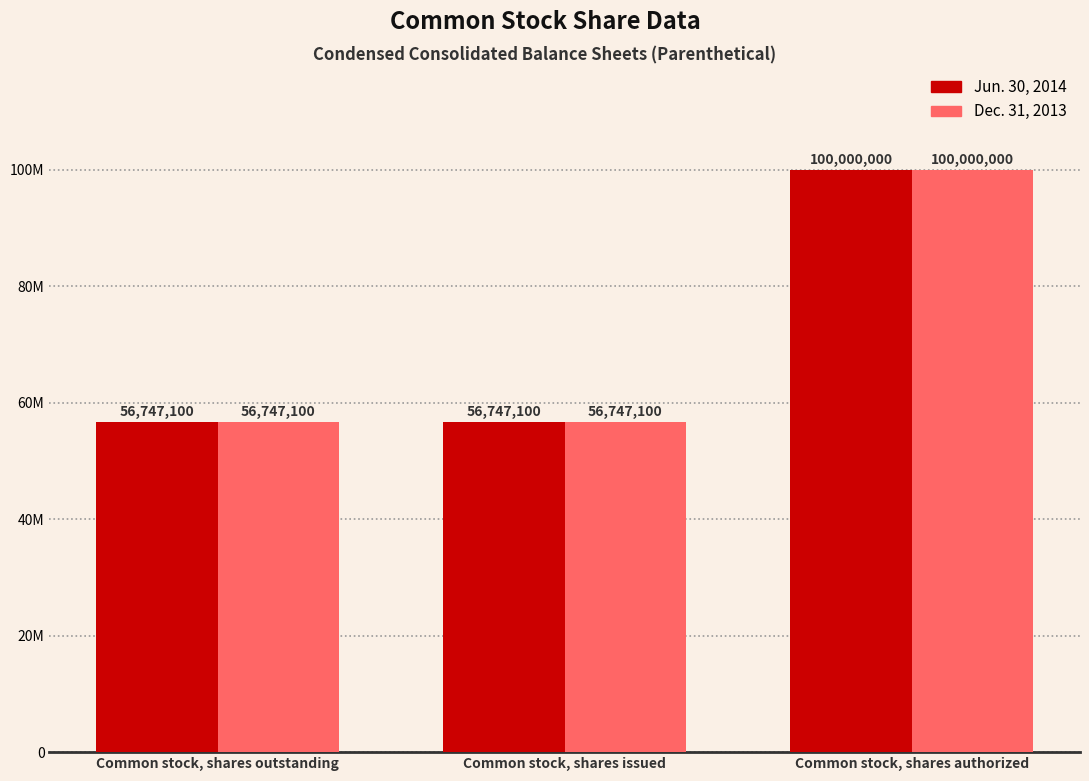

Does the chart contain any negative values?

No